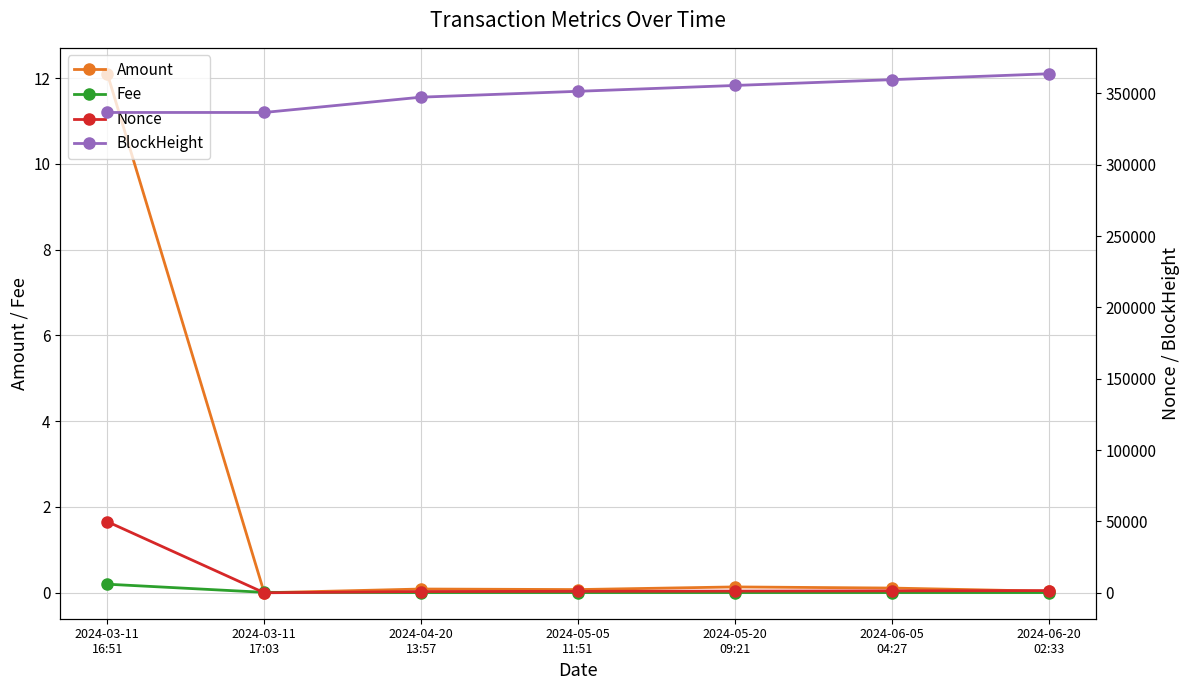

What is the difference between the BlockHeight values at 2024-03-11
17:03 and 2024-04-20
13:57?

10726.0